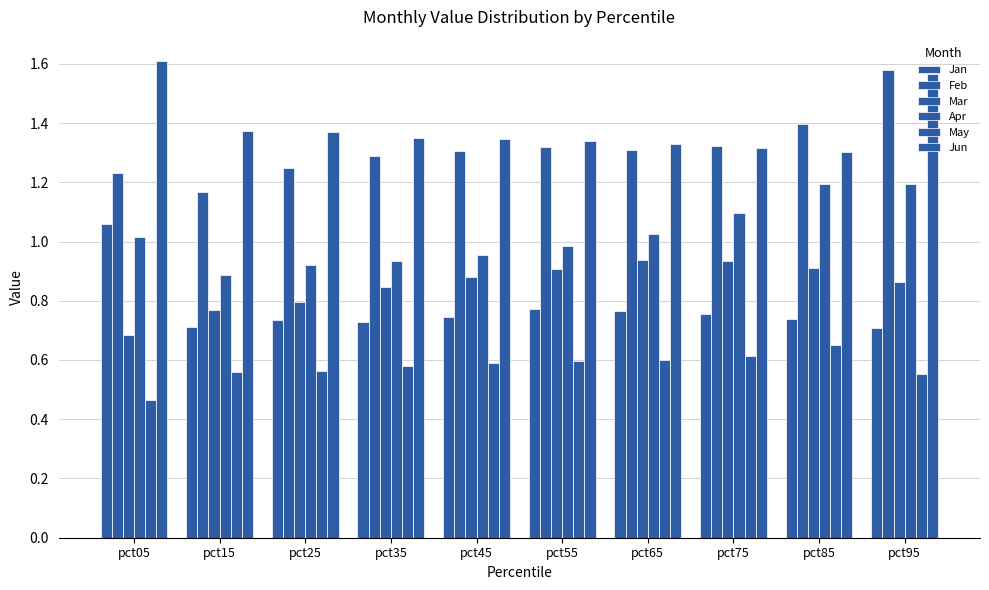

Count the Jan values in the range 0 to 1.

9